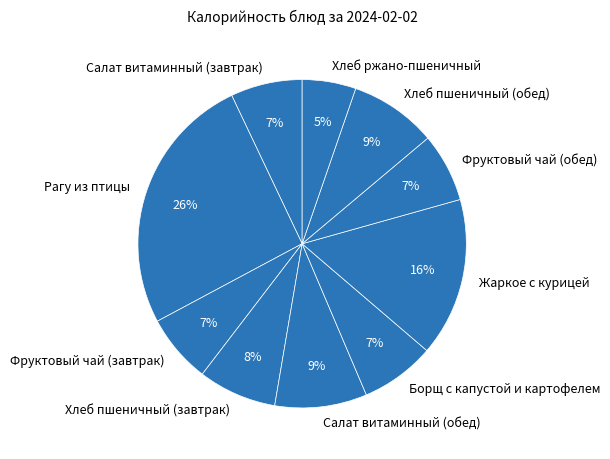

Which slice is the smallest?

Хлеб ржано-пшеничный